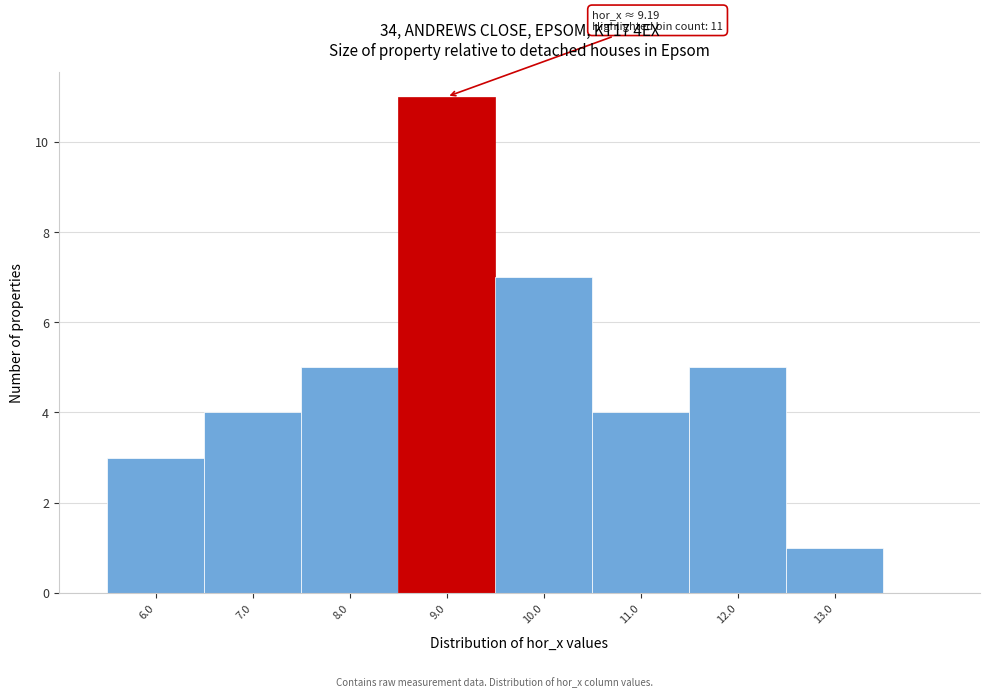

Reading left to right, what are all the values shown in this chart?

6.0=3	7.0=4	8.0=5	9.0=11	10.0=7	11.0=4	12.0=5	13.0=1